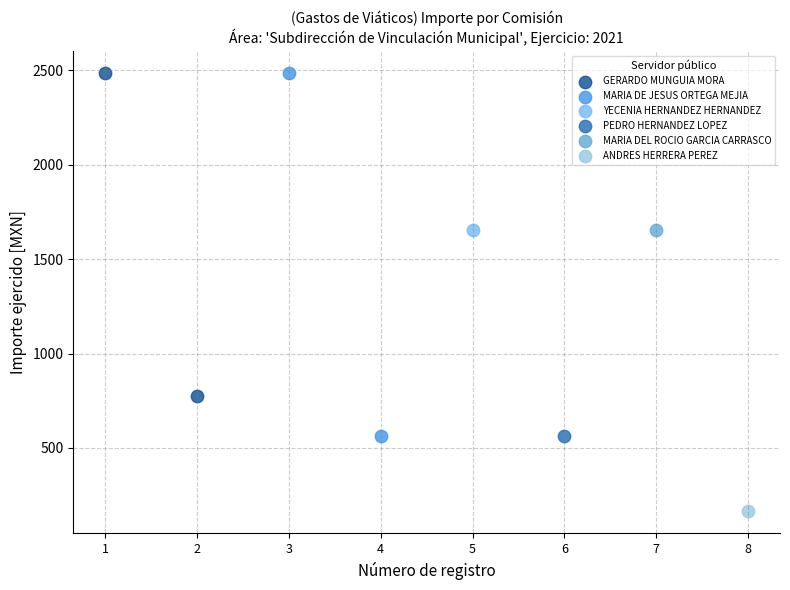

What are all the series names shown in the legend?

GERARDO MUNGUIA MORA, MARIA DE JESUS ORTEGA MEJIA, YECENIA HERNANDEZ HERNANDEZ, PEDRO HERNANDEZ LOPEZ, MARIA DEL ROCIO GARCIA CARRASCO, ANDRES HERRERA PEREZ